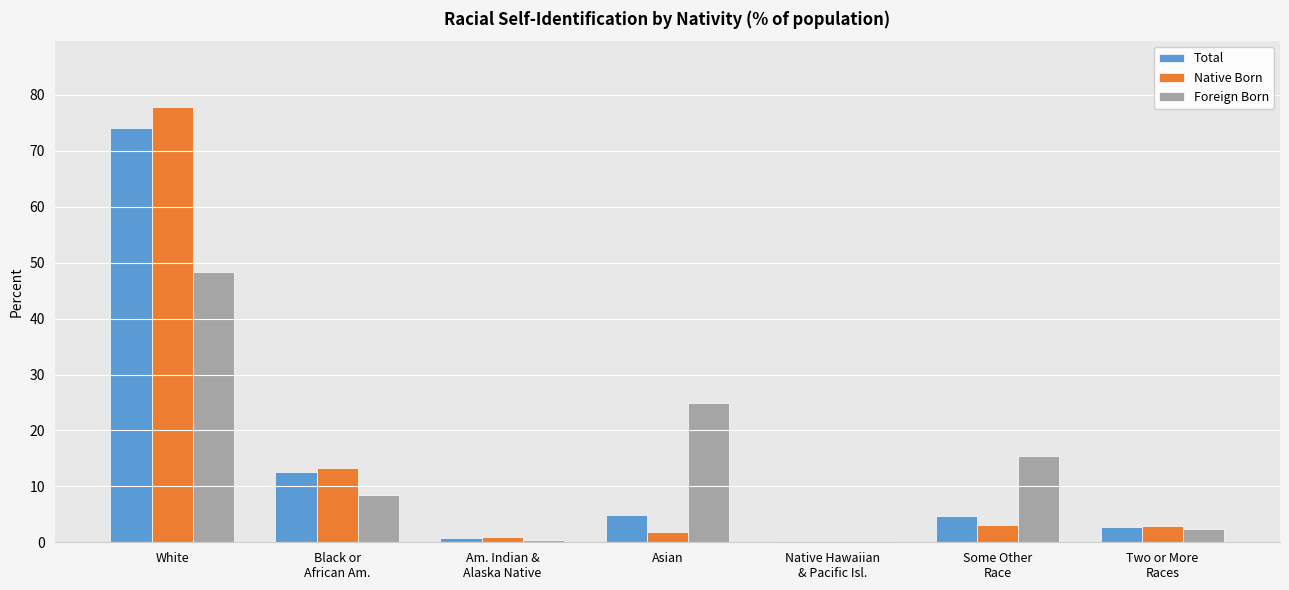

At which label does Total reach its peak?

White